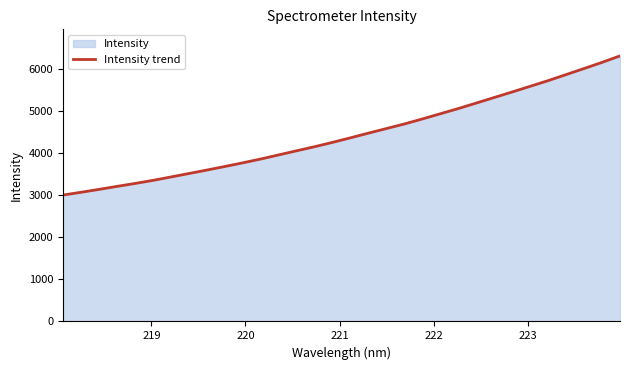

What is the difference between the maximum and minimum values?

3304.0